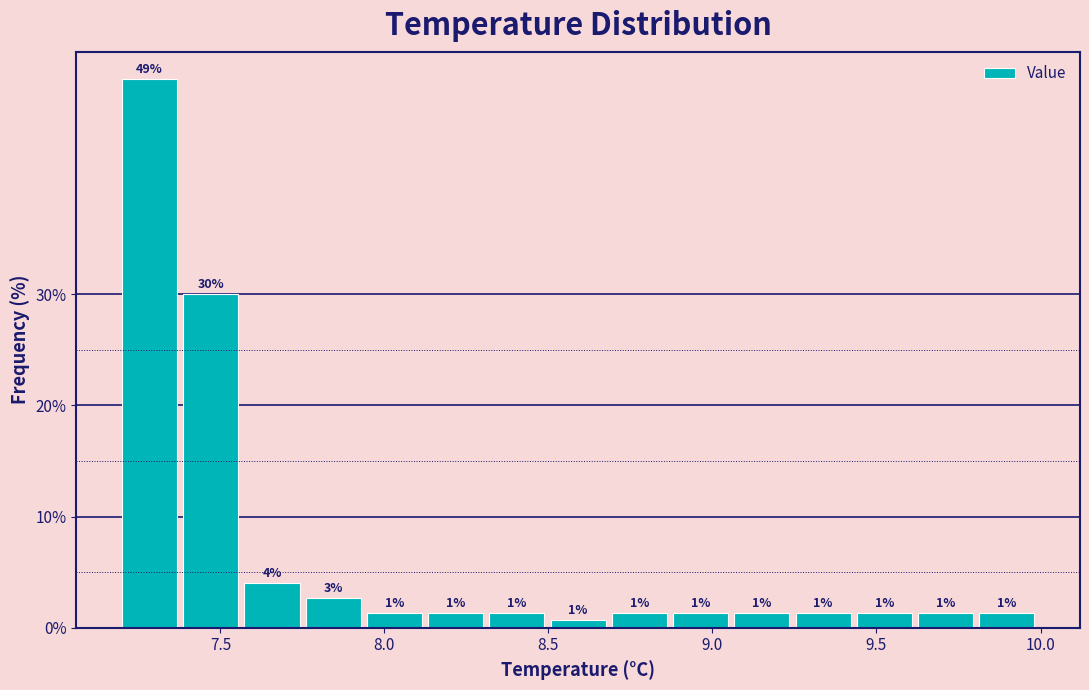

Around what value on the x-axis is the tallest bar? Give the approximate position of its centre, as read against the axis.

7.30